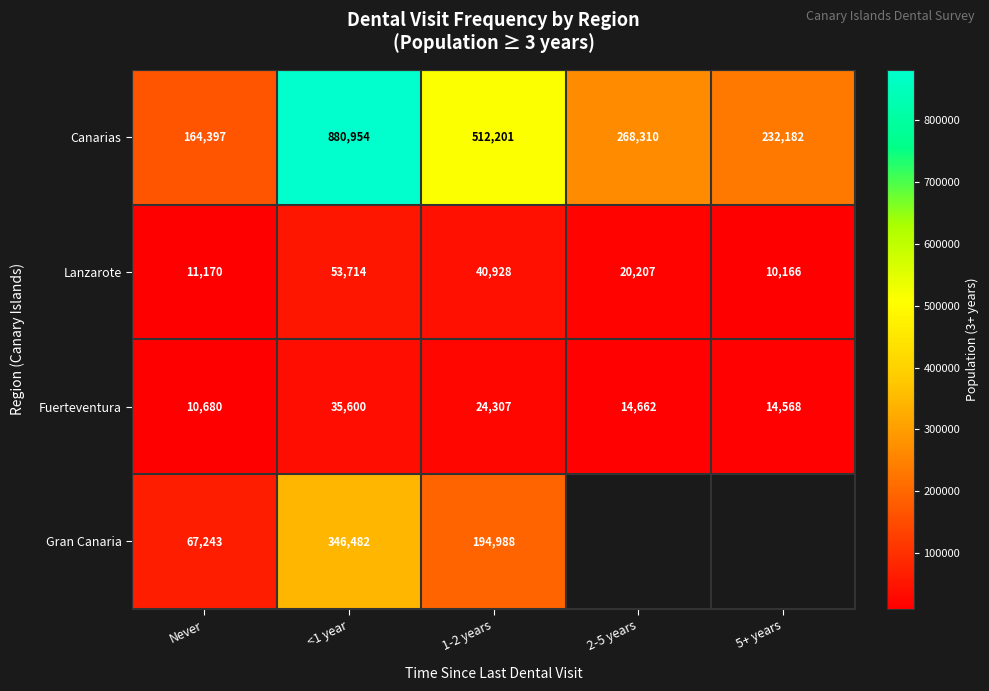

What is the spread (max minus min) of values at <1 year?

845354